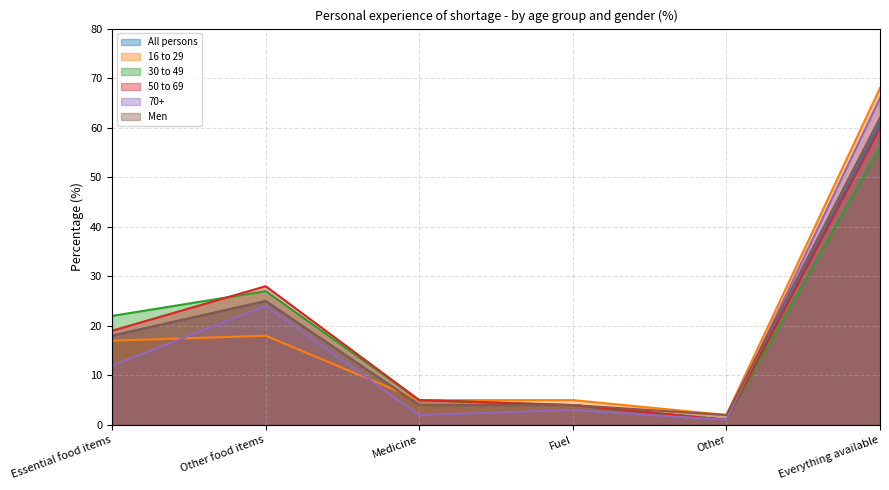

Reading left to right, what are all the values shown in this chart?

All persons: 18	25	4	4	1	61
16 to 29: 17	18	5	5	2	68
30 to 49: 22	27	5	4	1	56
50 to 69: 19	28	5	4	1	60
70+: 12	24	2	3	1	66
Men: 18	25	4	4	2	62